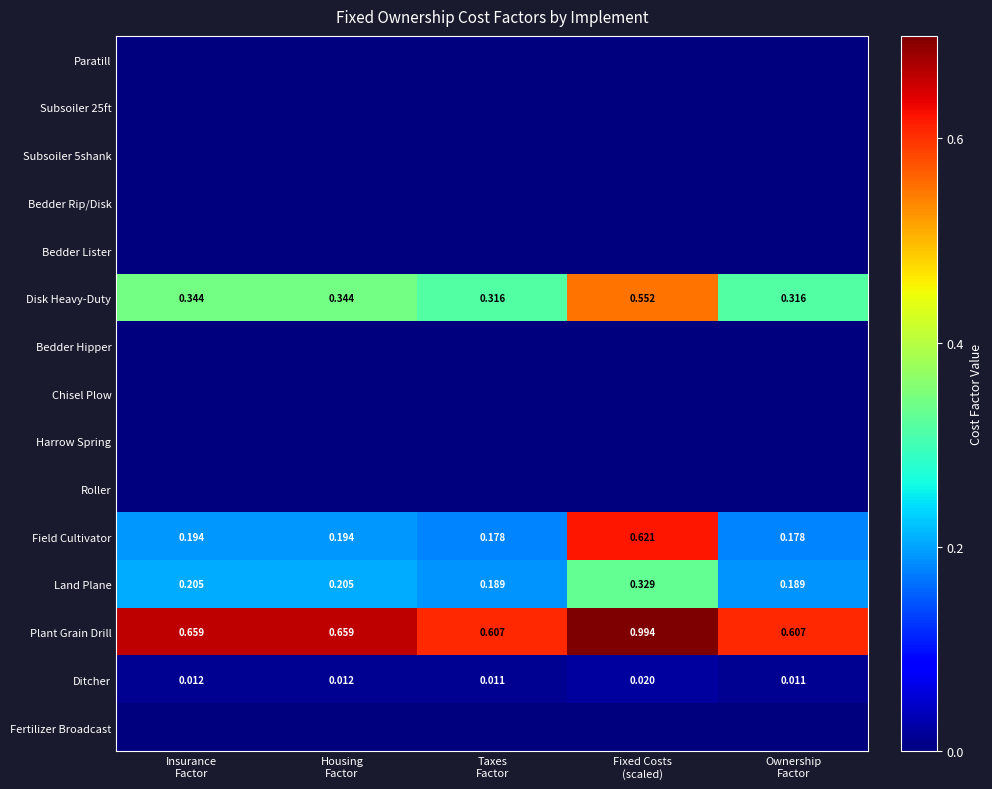

Which series has the largest total across all categories?

Plant Grain Drill